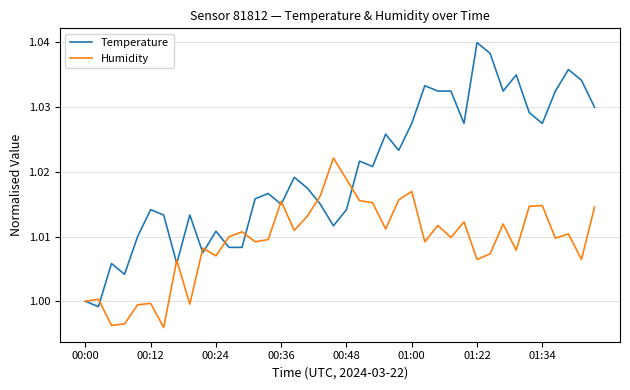

List the series in order of their peak value, lowest first.

Humidity, Temperature